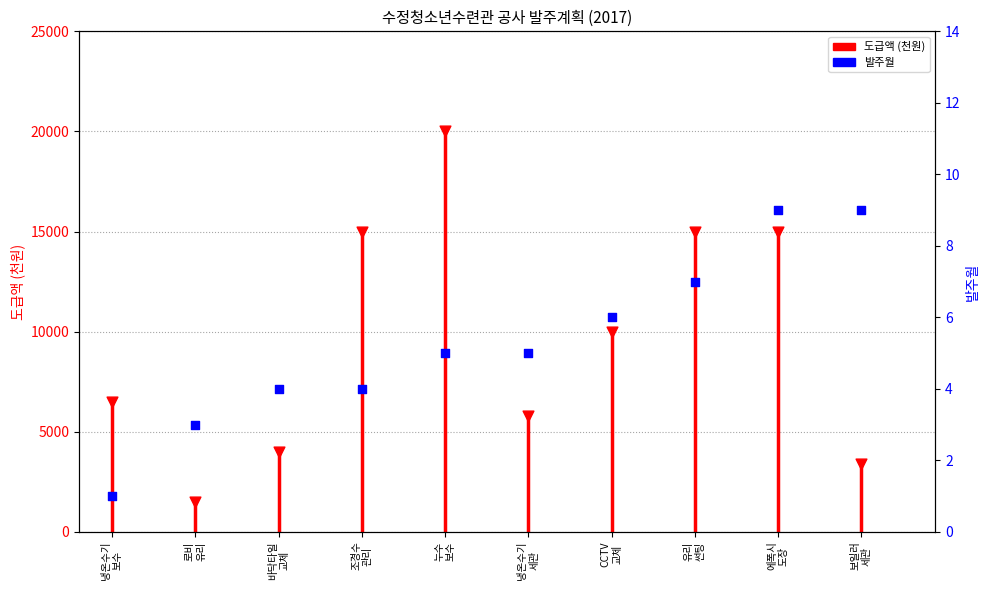

Approximately how many times larger is the value at 유리 썬팅 compared to 보일러 세관?

4.4